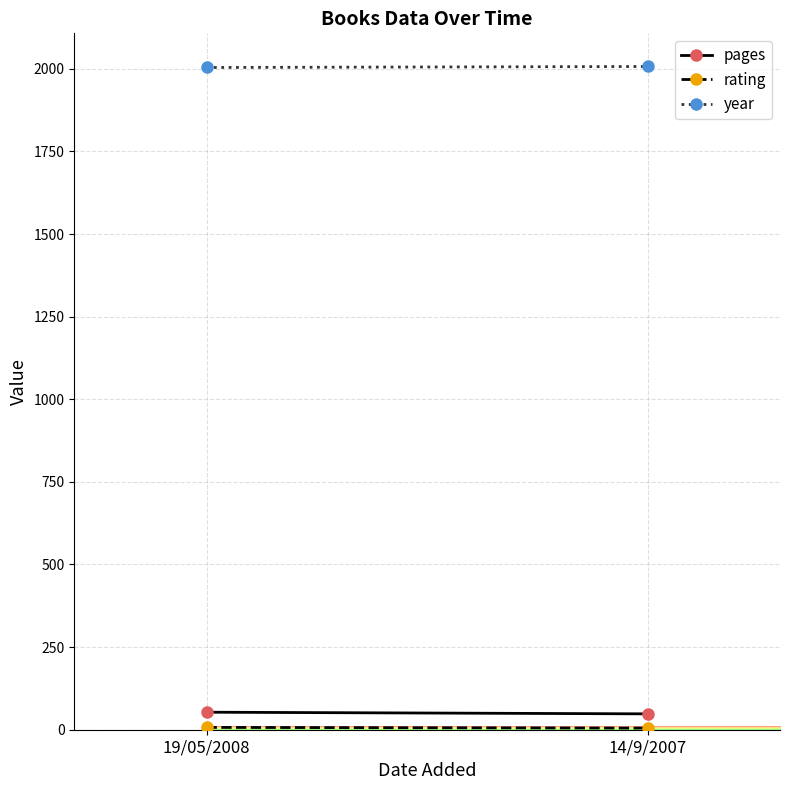

How many year values are between 2004 and 2007?

2